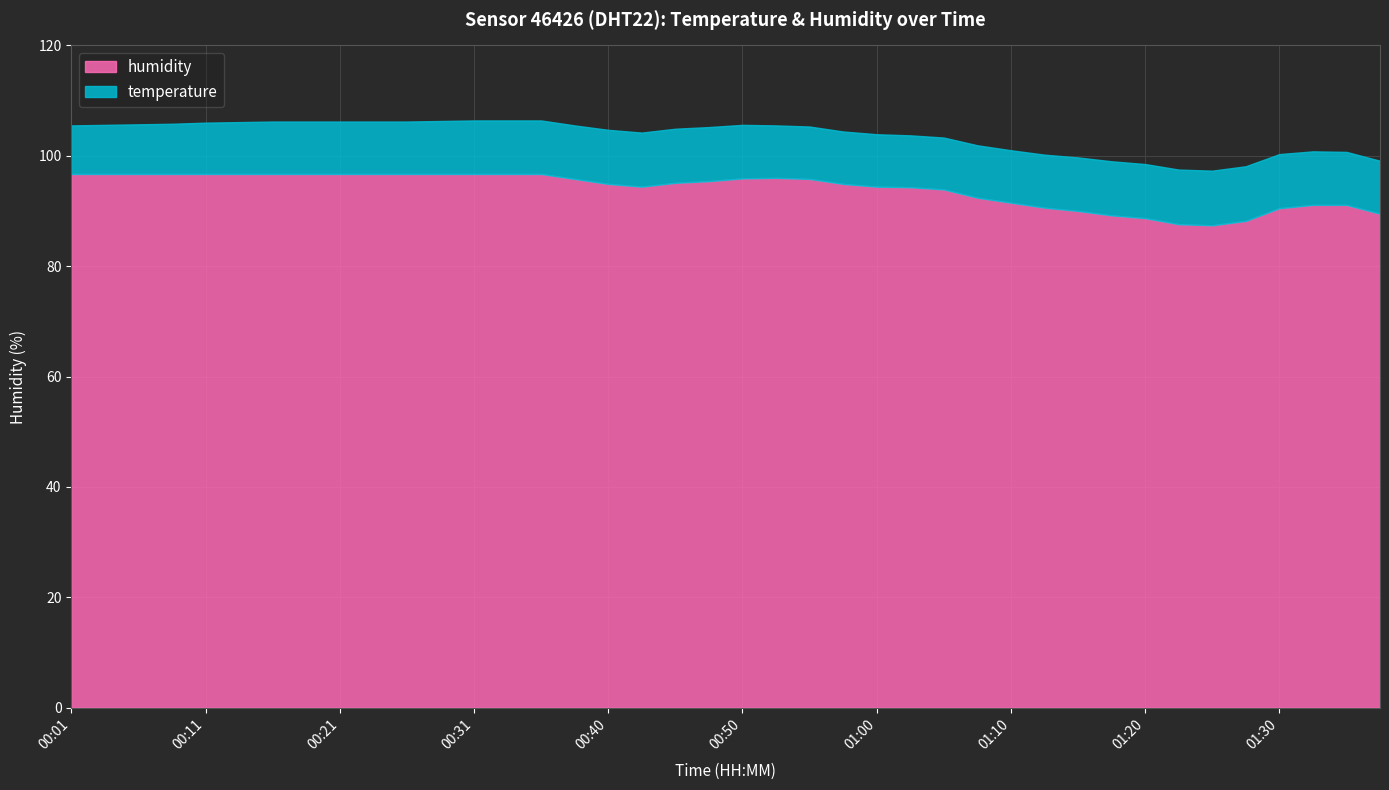

True or false: humidity and temperature intersect in this chart.

False